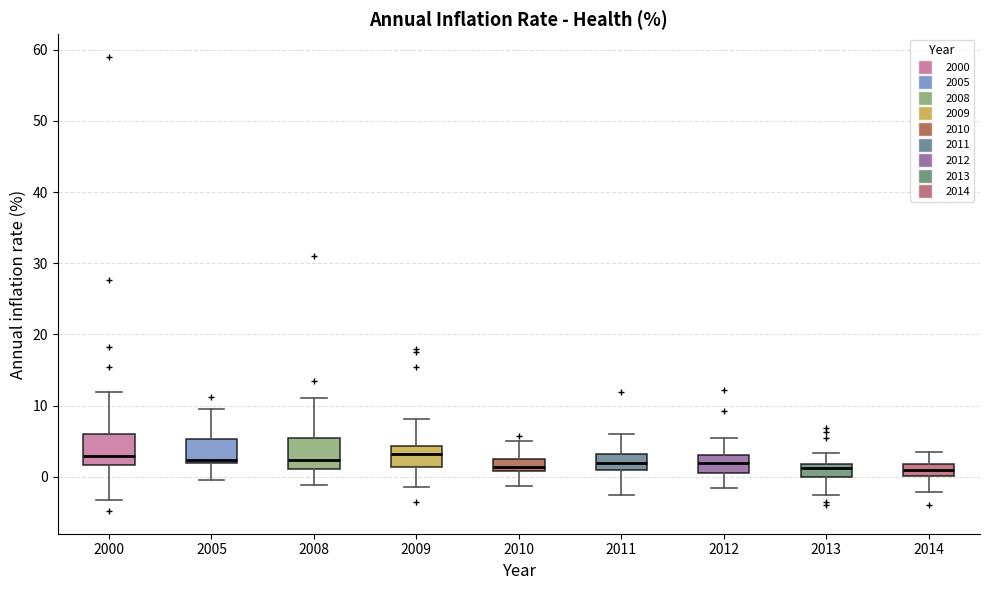

Reading left to right, read every box against the y-axis: the position of its median line, the range the box covers, and the ends of its whiskers. The values are not printed on the chart, so give them approximately, as read against the axis.

2000: median 3, box 2 to 6, whiskers -3 to 12
2005: median 2 (just above the box's lower edge), box 2 to 5, whiskers 0 to 10
2008: median 2, box 1 to 6, whiskers -1 to 11
2009: median 3, box 1 to 4, whiskers -1 to 8
2010: median 1 (inside the box), box 1 to 3, whiskers -1 to 5
2011: median 2, box 1 to 3, whiskers -3 to 6
2012: median 2, box 1 to 3, whiskers -2 to 5
2013: median 1, box 0 to 2, whiskers -2 to 3
2014: median 1, box 0 to 2, whiskers -2 to 4